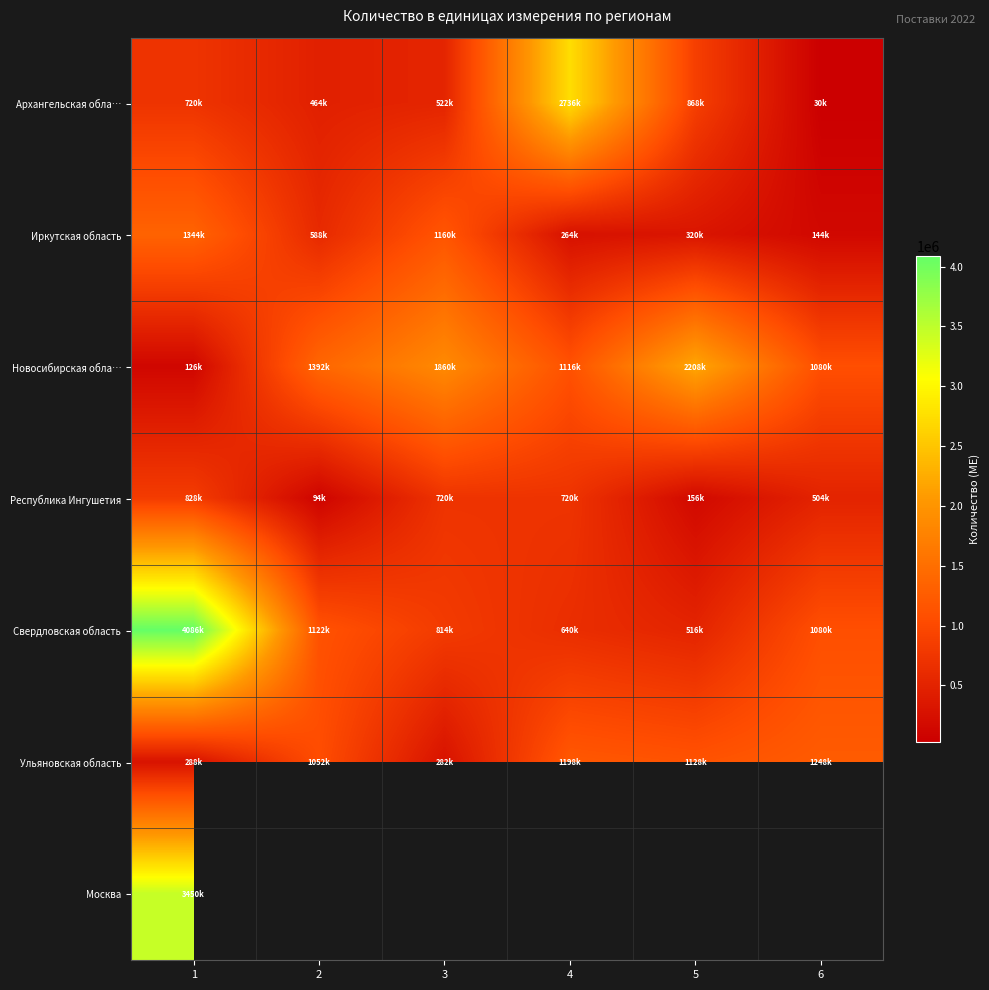

How many series are shown in this chart?

7